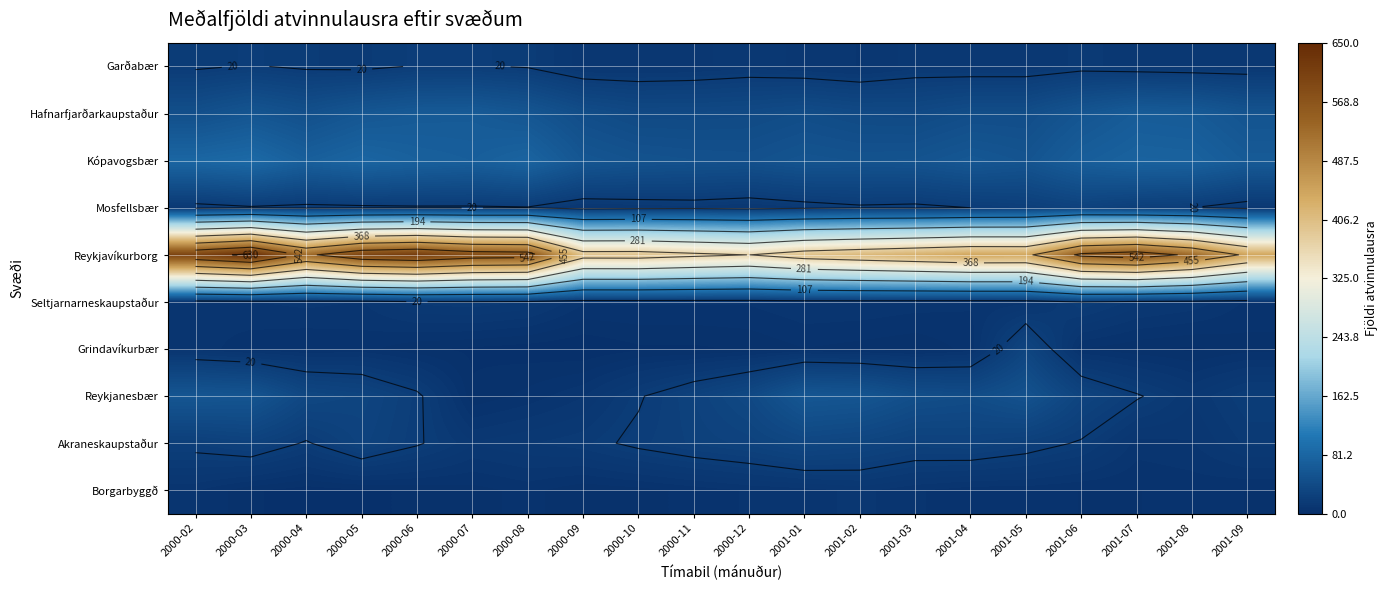

At which category is the sum across all series the highest?

2000-03